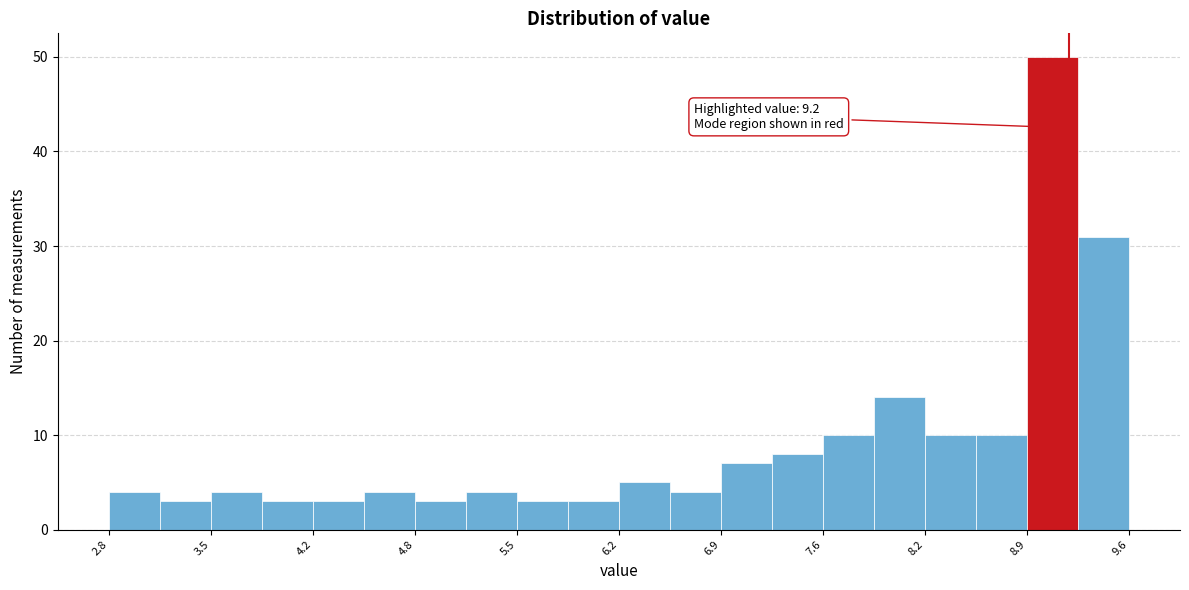

Read against the x-axis, roughly where is the centre of the tallest bar?

9.1